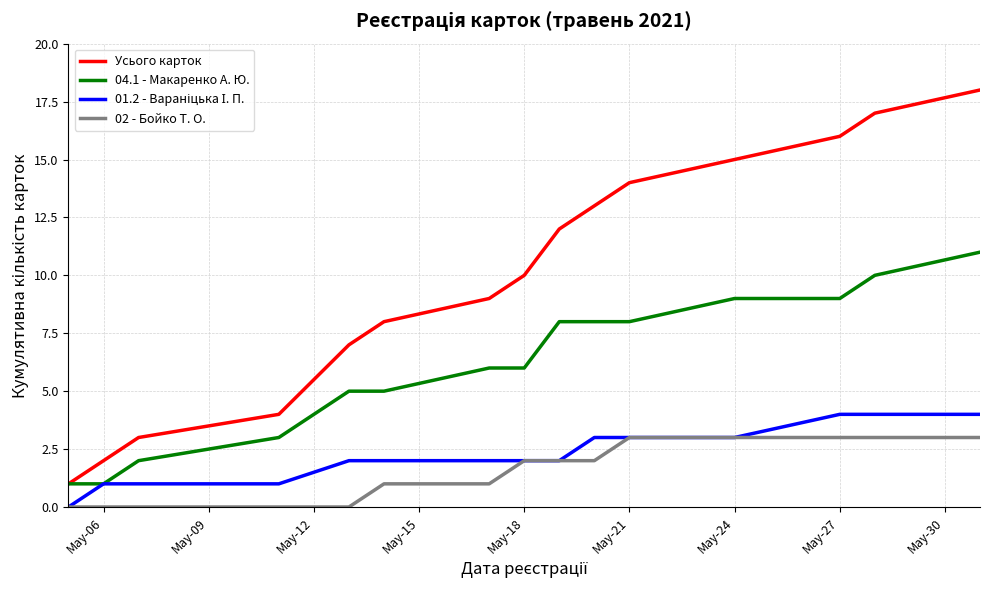

Which series has the largest total across all categories?

Усього карток